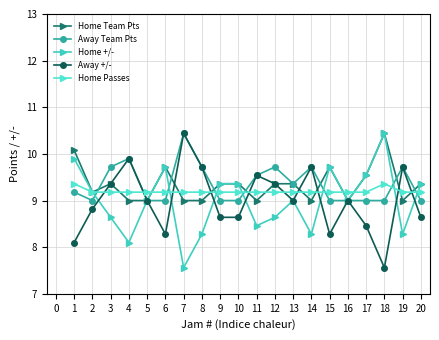

Is it true that Home Passes equals 9.2 at 11?

True